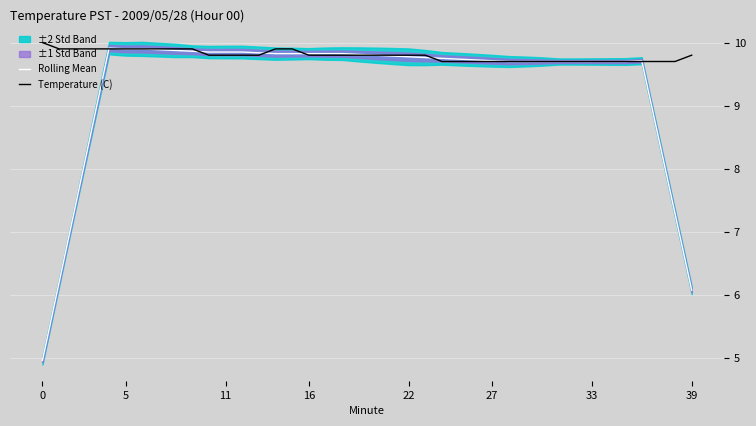

What is the label of the 1st point from the right?

39